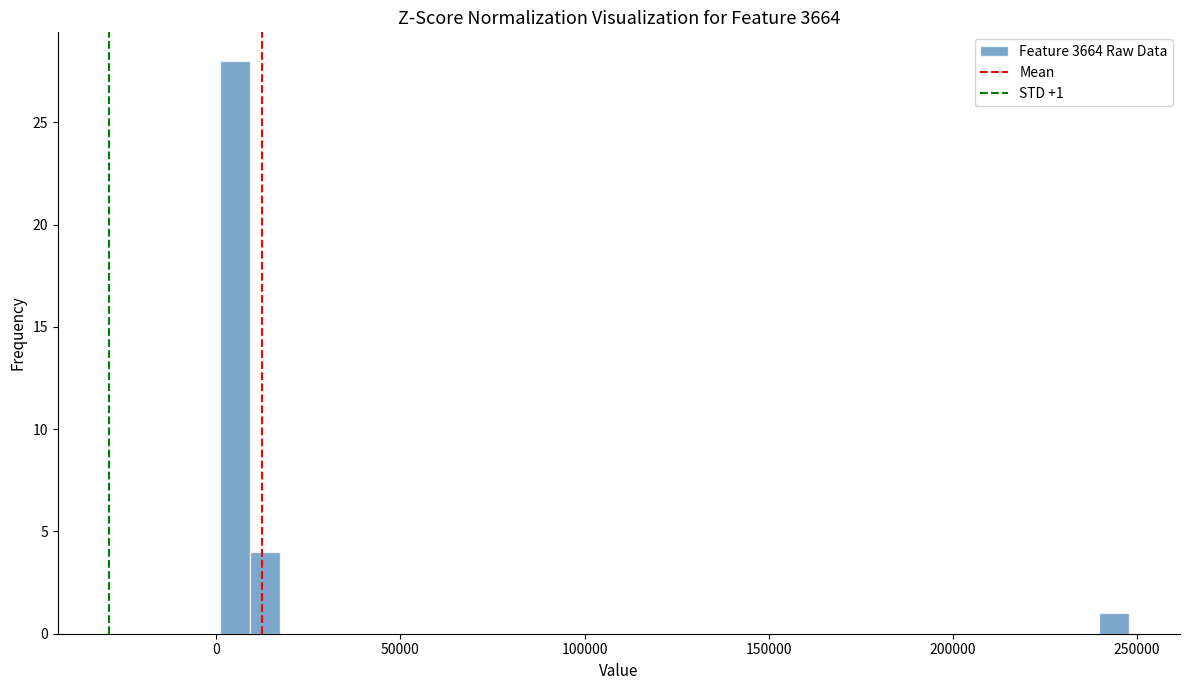

Around what value on the x-axis is the tallest bar? Give the approximate position of its centre, as read against the axis.

5000